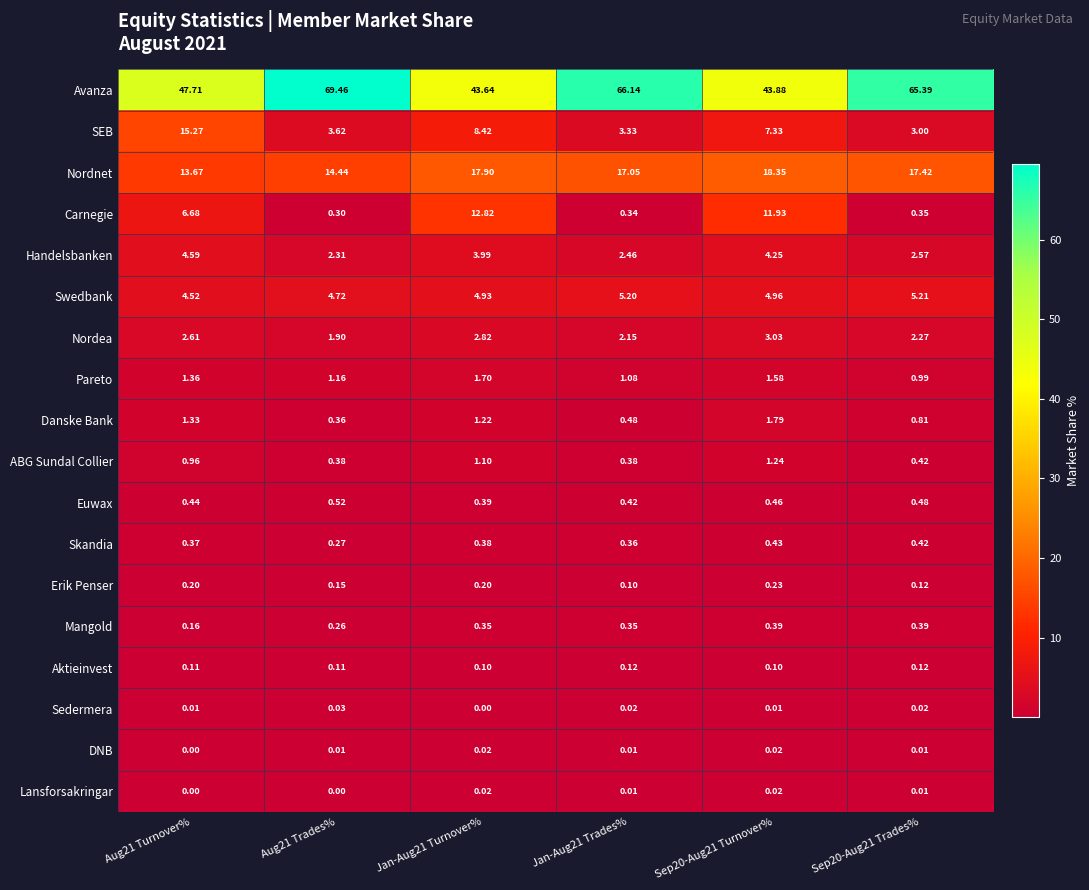

At Aug21 Trades%, list the series in order from largest to smallest.

Avanza, Nordnet, Swedbank, SEB, Handelsbanken, Nordea, Pareto, Euwax, ABG Sundal Collier, Danske Bank, Carnegie, Skandia, Mangold, Erik Penser, Aktieinvest, Sedermera, DNB, Lansforsakringar